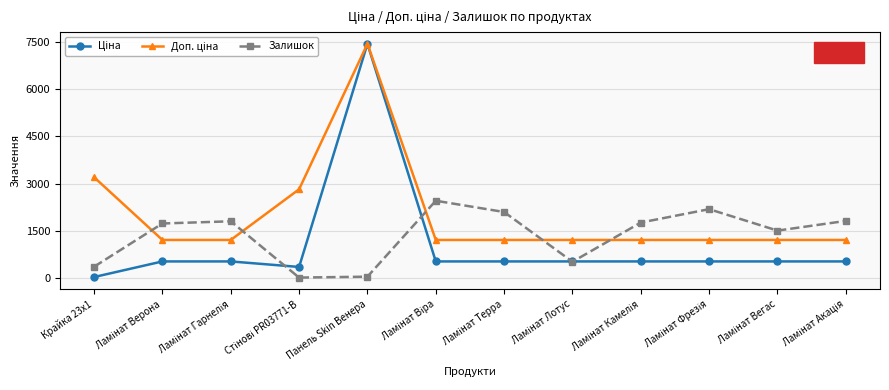

At how many categories does at least one series exceed 3349?

1